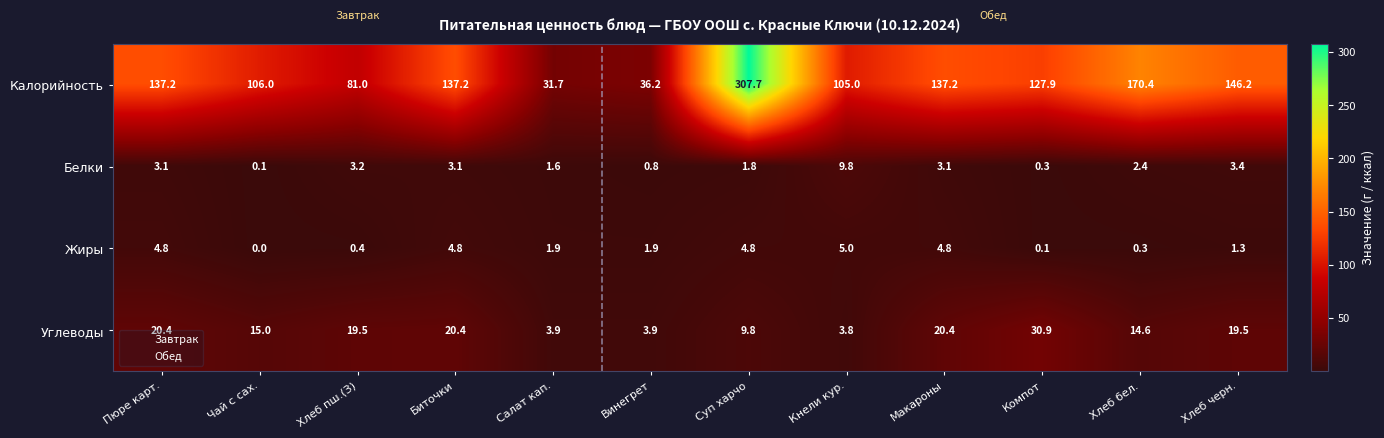

What is the difference between the maximum and minimum values in the Белки series?

9.7